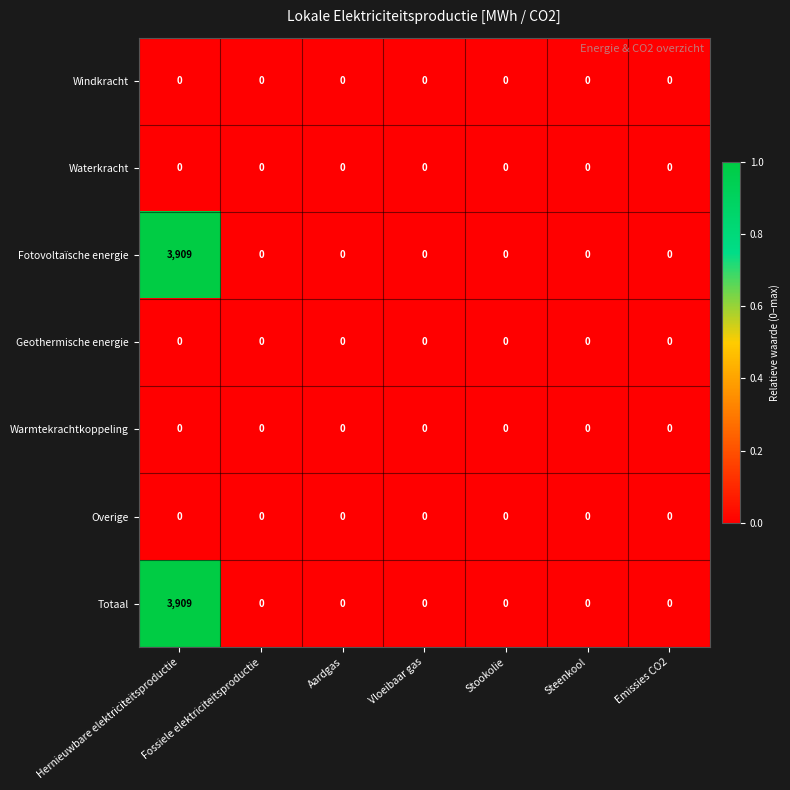

How many data points does each series have?

7